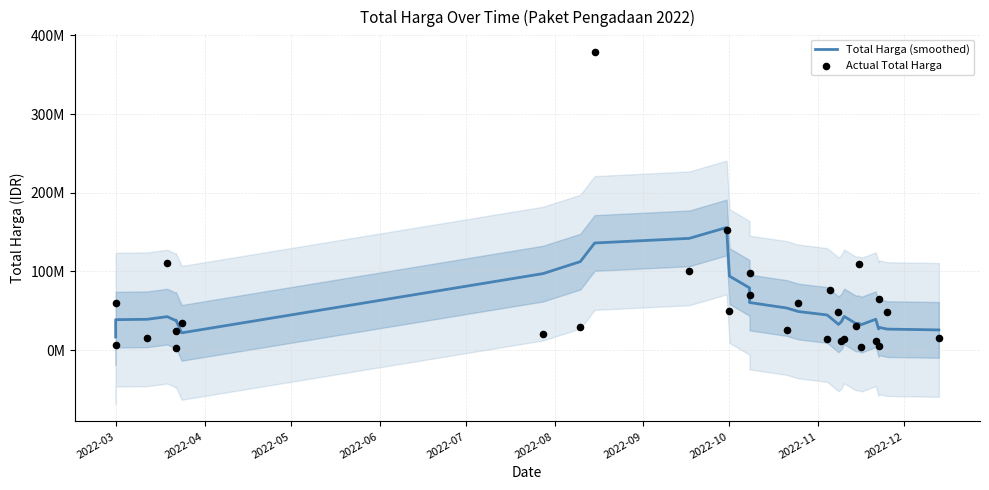

Is the value of Total Harga (smoothed) at 19 greater than the value of Actual Total Harga at 10?

No